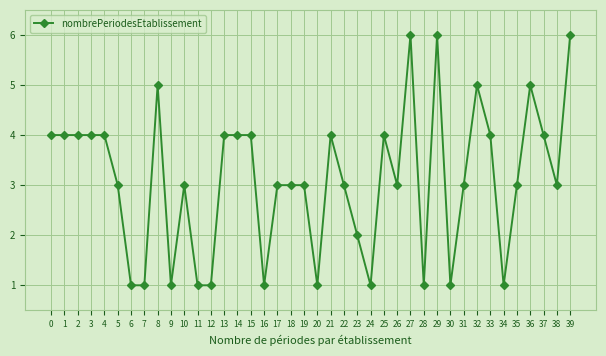

What is the value of the 40th point from the left?

6